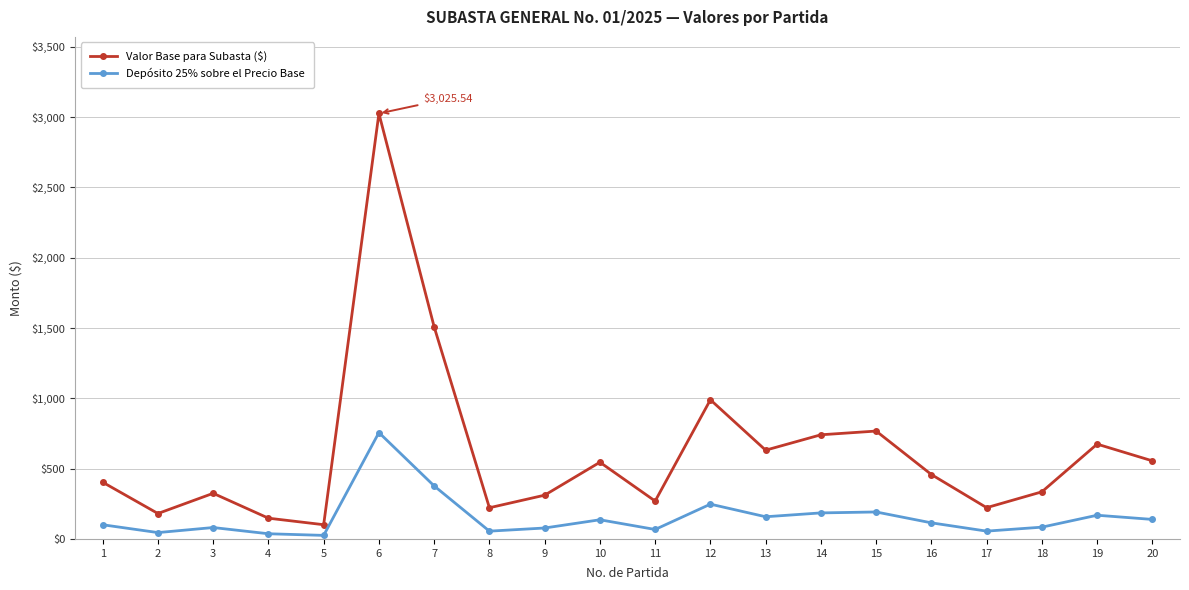

List the series in order of their peak value, highest first.

Valor Base para Subasta ($), Depósito 25% sobre el Precio Base